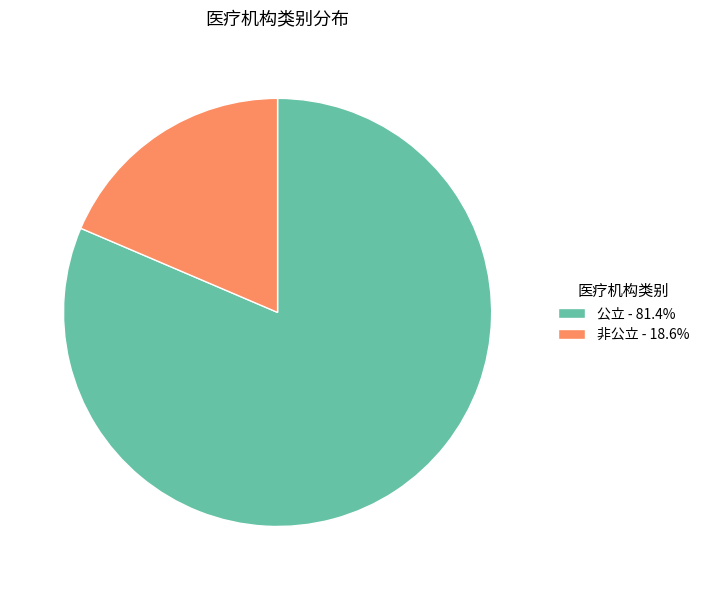

True or false: 非公立 accounts for 19% of the total.

True